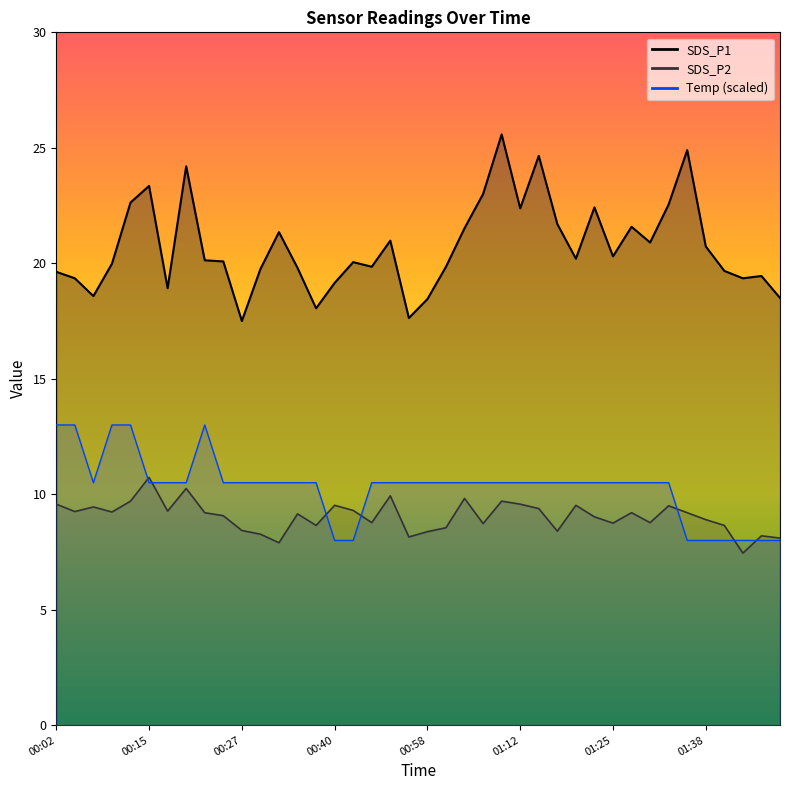

What are all the series names shown in the legend?

SDS_P1, SDS_P2, Temp